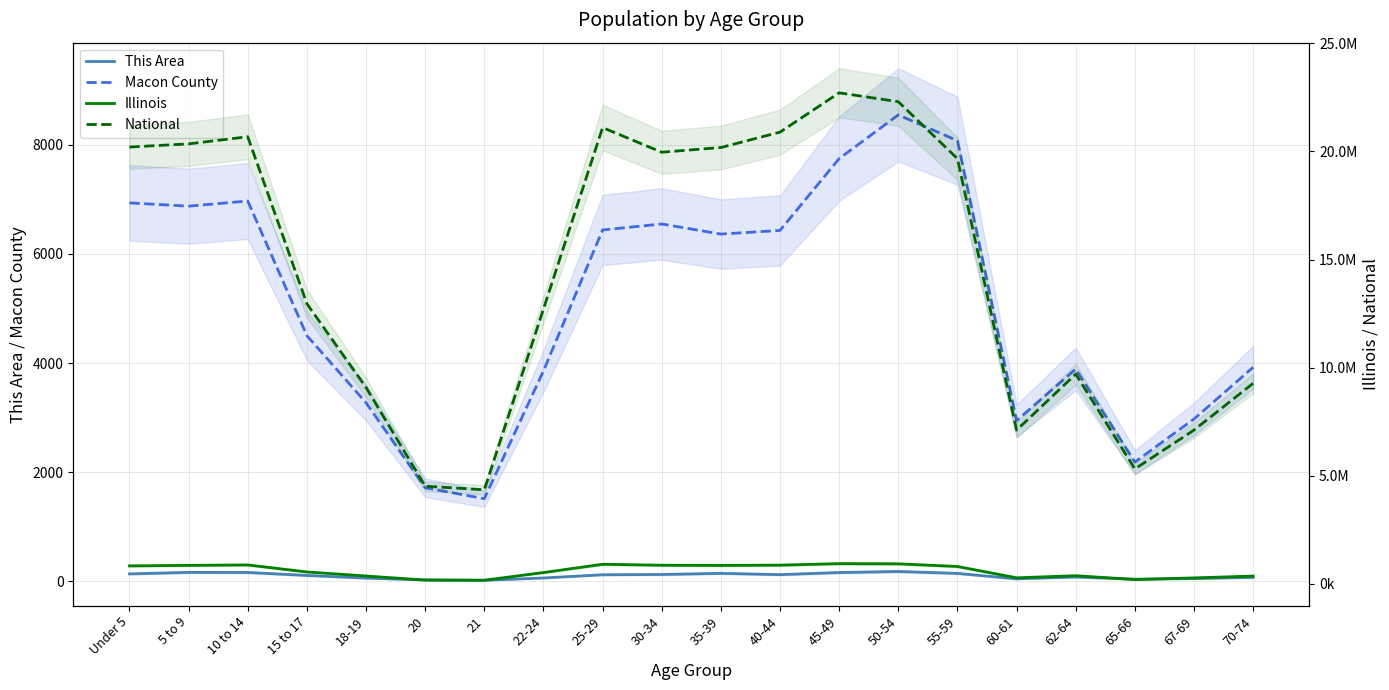

Is the value of Macon County at 70-74 greater than the value of Illinois at 40-44?

No